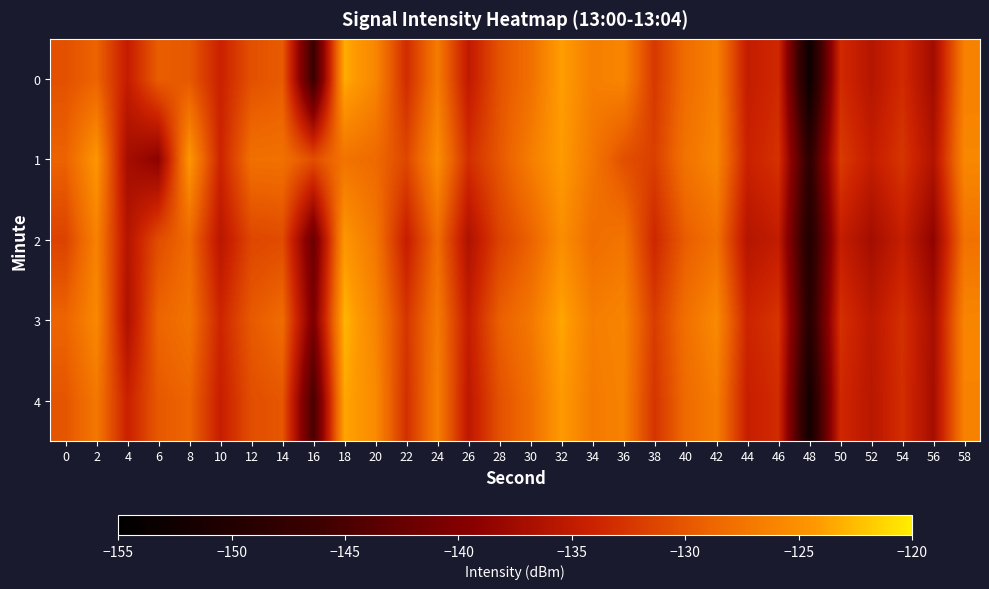

Rank the series at 22 from highest to lowest value.

1, 3, 4, 0, 2